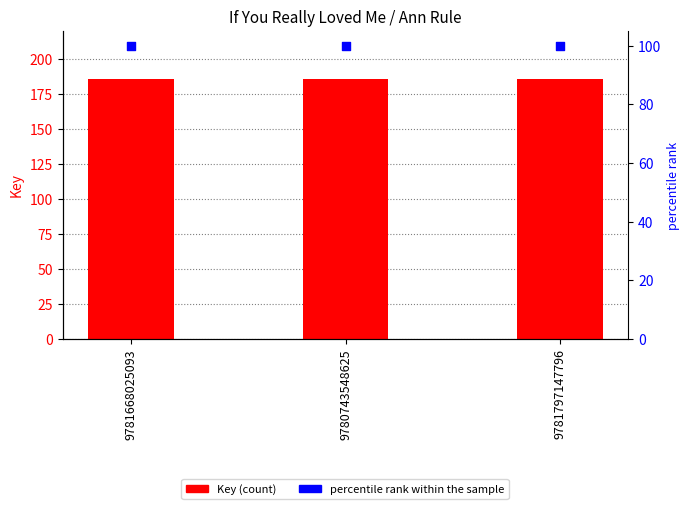

Which series has the largest total across all categories?

Key